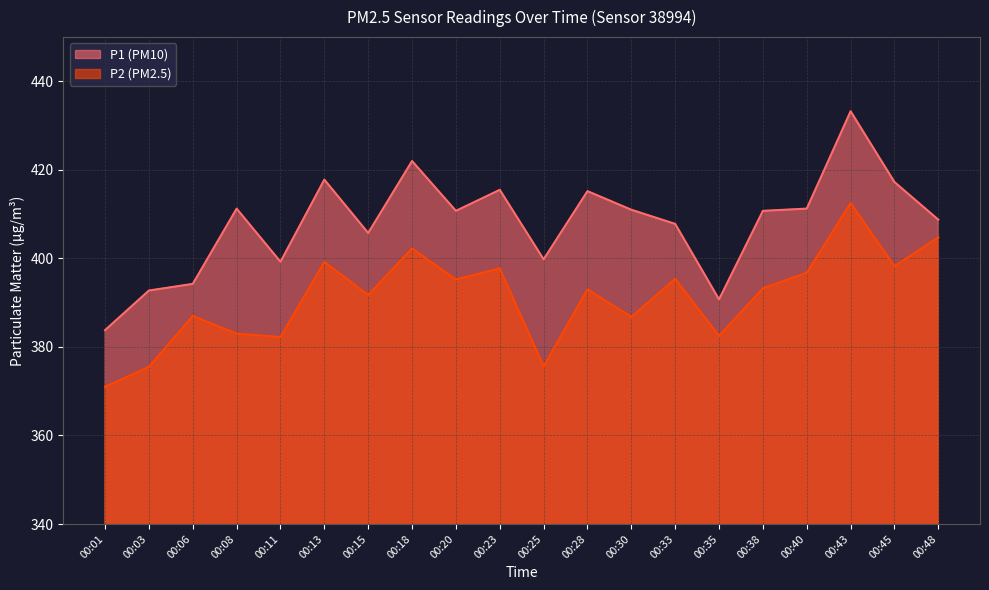

In P2, how many points are higher than both neighbors (excluding endpoints)?

7